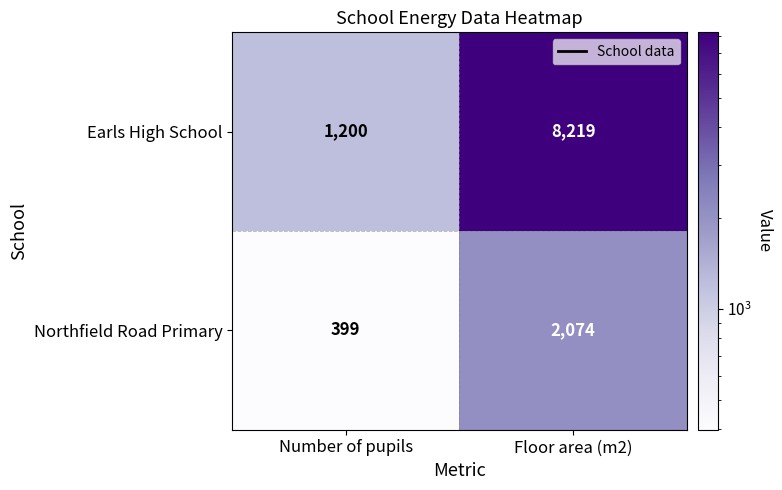

Which series has the widest spread of values?

Earls High School